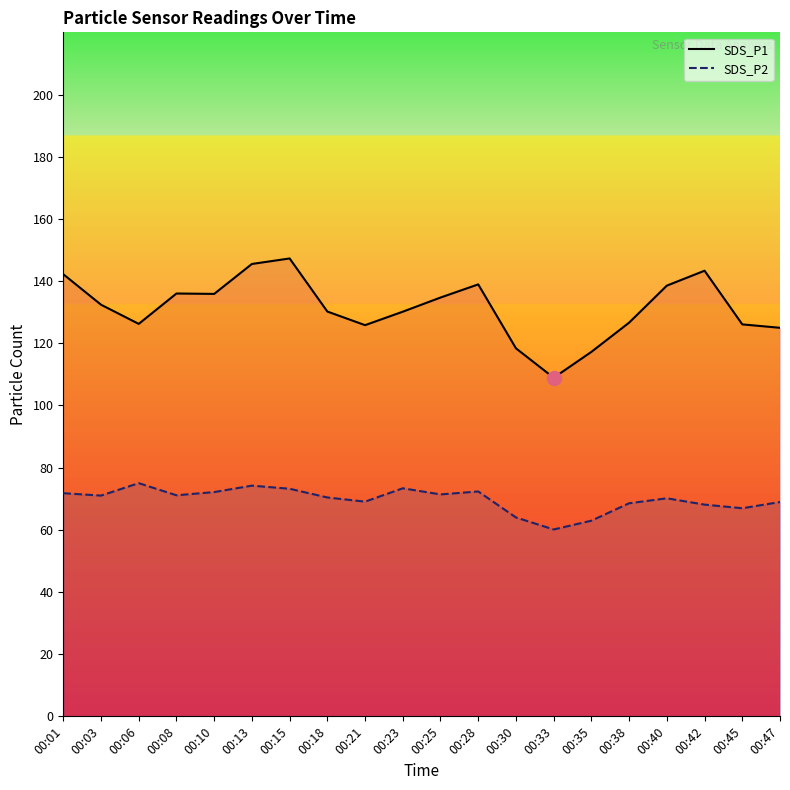

Does the chart have visible grid lines?

No